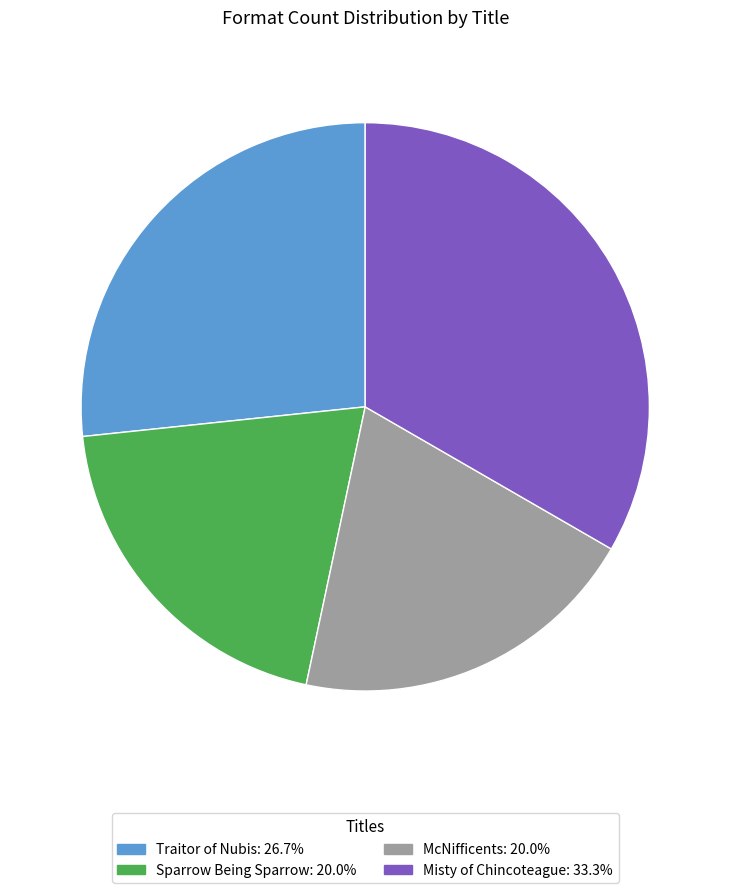

True or false: Misty of Chincoteague accounts for 20% of the total.

False